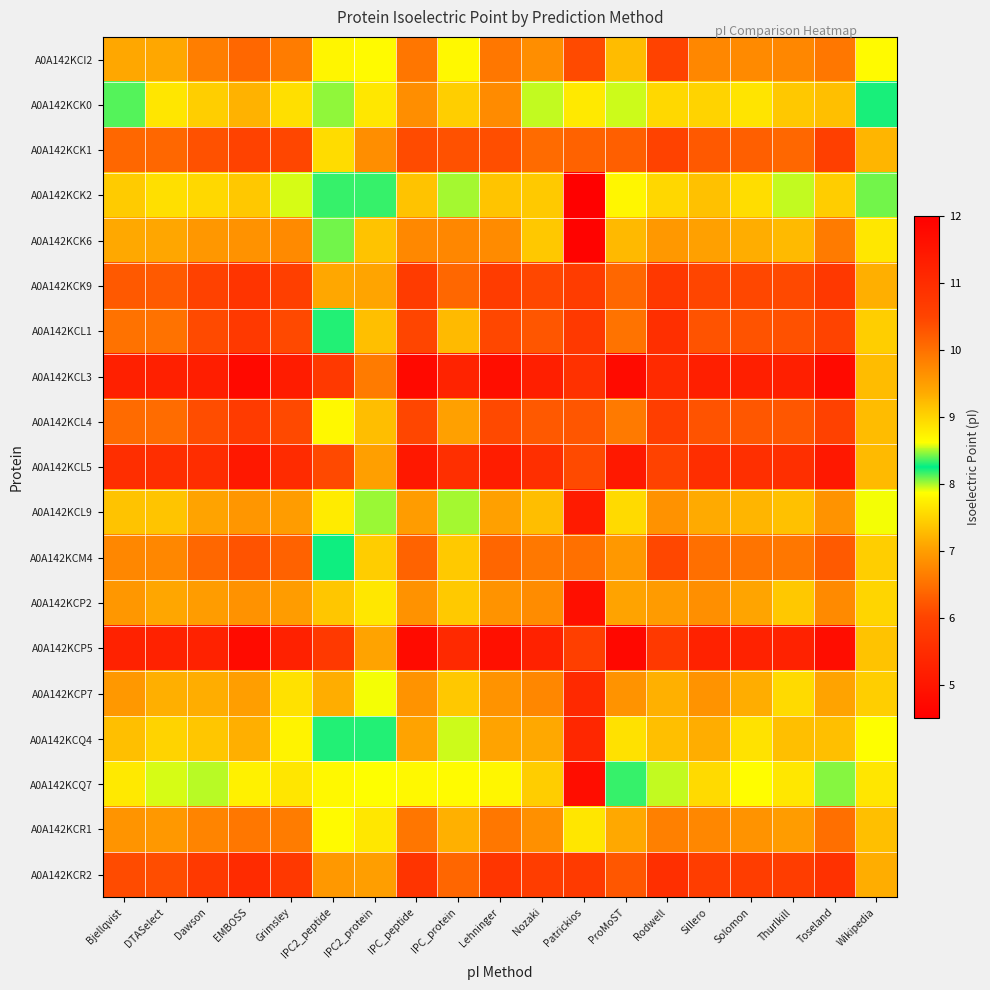

What is the difference between the highest and lowest values at Bjellqvist?

2.9